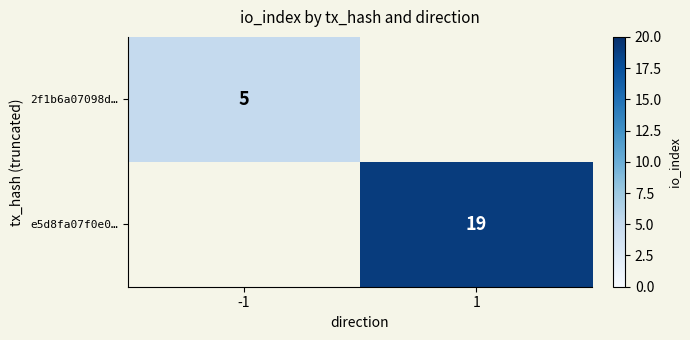

True or false: 2f1b6a07098d… has a value of 7 at -1.

False